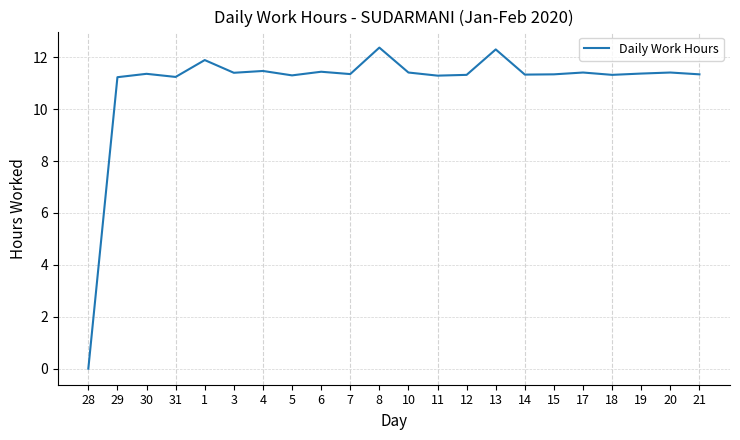

What is the difference between the maximum and minimum values?

12.4